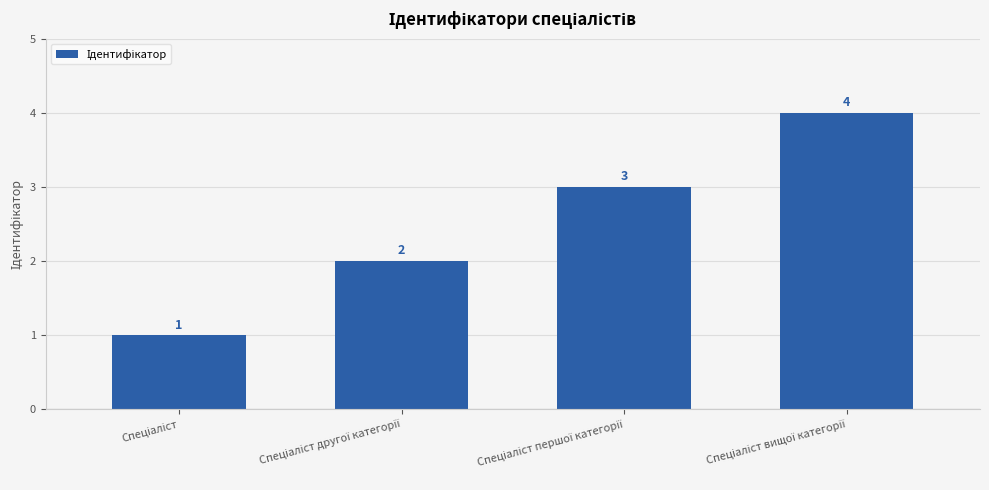

What is the sum of all values?

10